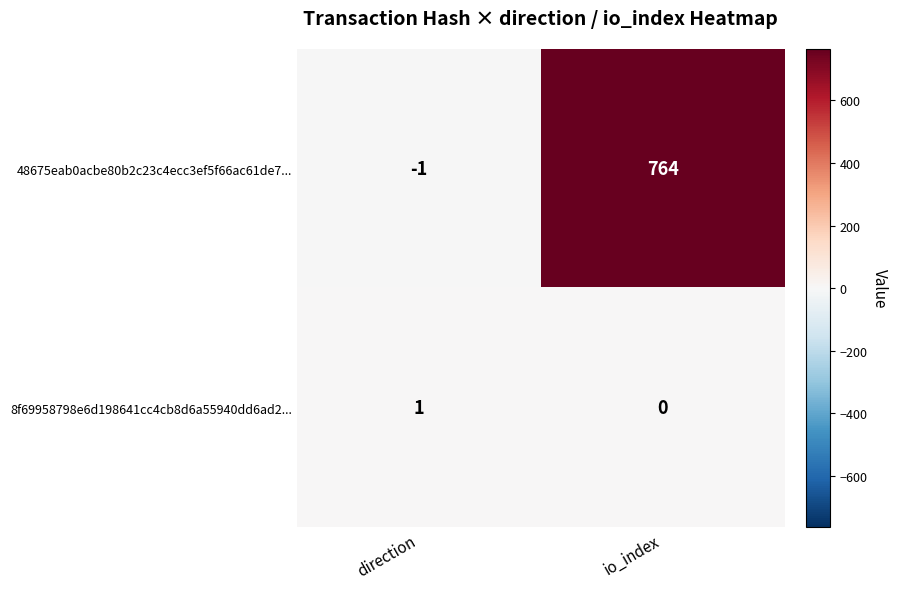

What is the difference between the highest and lowest values at direction?

2